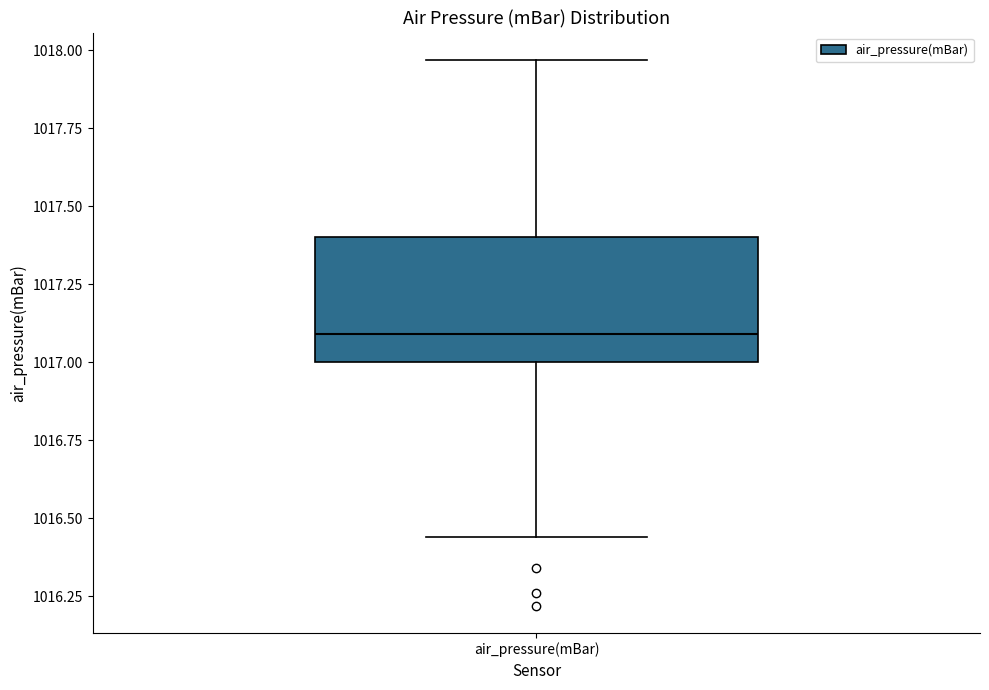

Where is the upper edge of the box for air_pressure(mBar) on the y-axis? The values are not printed on the chart, so give them approximately, as read against the axis.

1017.40